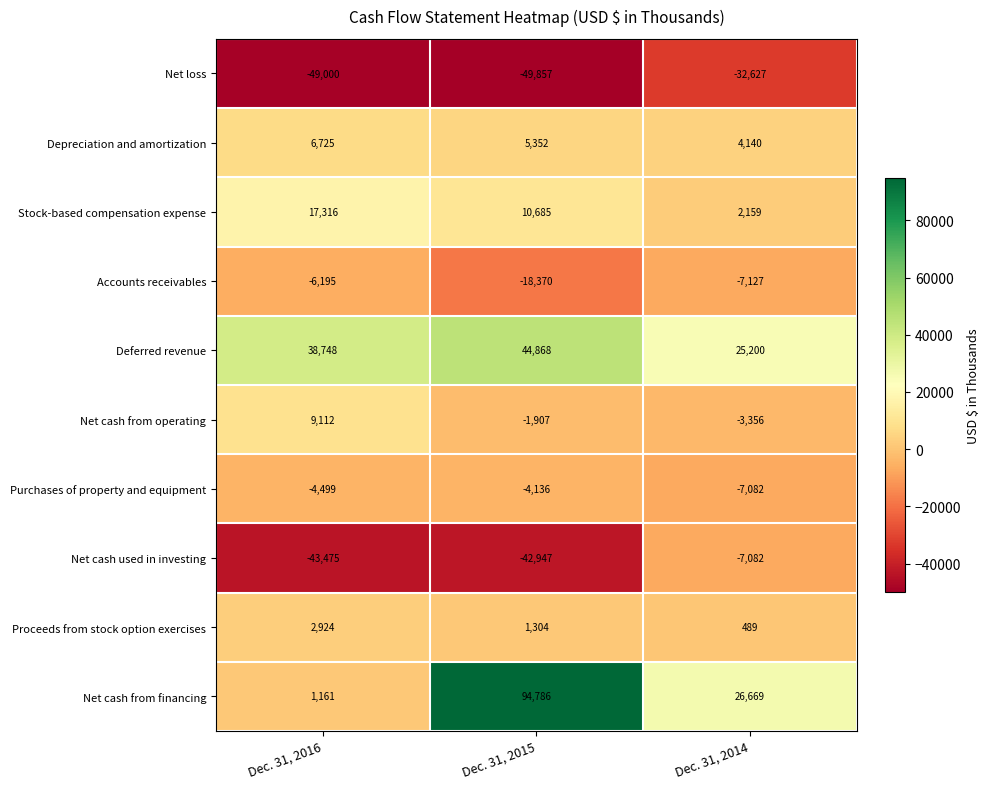

Reading left to right, what are all the values shown in this chart?

Net loss: -49000	-49857	-32627
Depreciation and amortization: 6725	5352	4140
Stock-based compensation expense: 17316	10685	2159
Accounts receivables: -6195	-18370	-7127
Deferred revenue: 38748	44868	25200
Net cash from operating: 9112	-1907	-3356
Purchases of property and equipment: -4499	-4136	-7082
Net cash used in investing: -43475	-42947	-7082
Proceeds from stock option exercises: 2924	1304	489
Net cash from financing: 1161	94786	26669